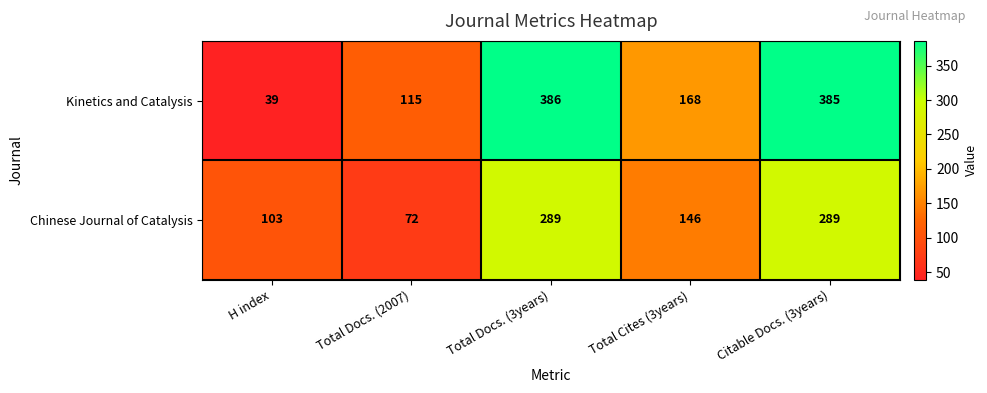

Where is Kinetics and Catalysis nearest to the value 212?

Total Cites (3years)